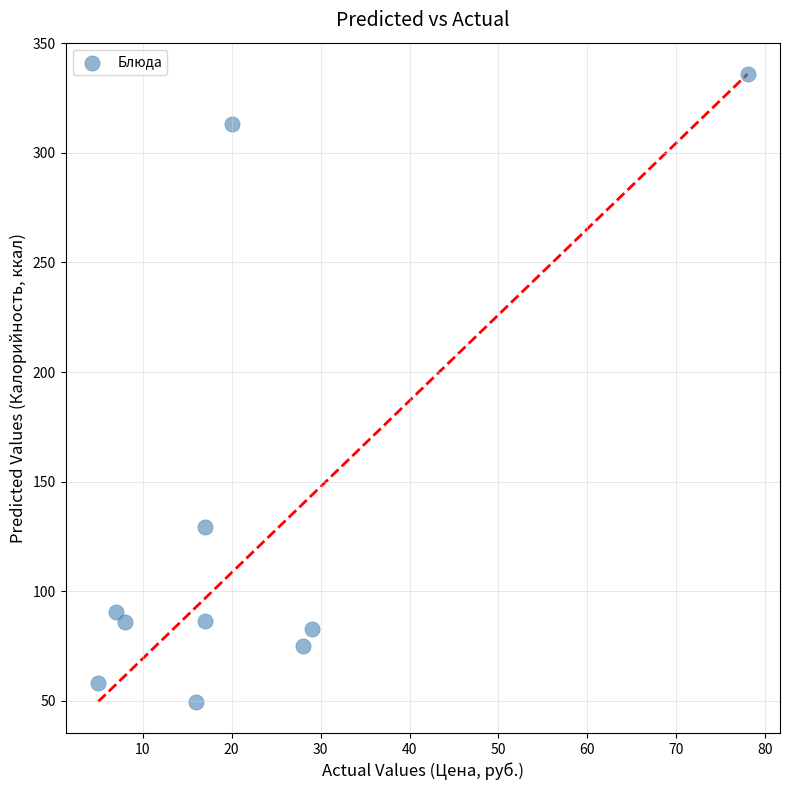

What Y value in the scatter plot is closest to 192?

129.1